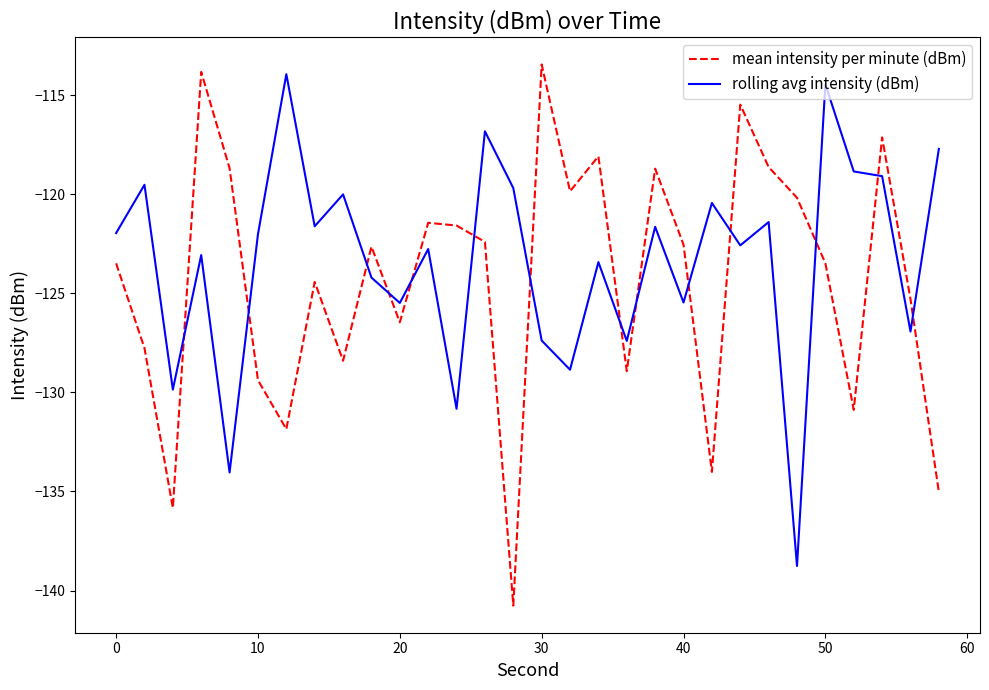

What is the highest value of the mean intensity per minute (dBm) series?

-113.4